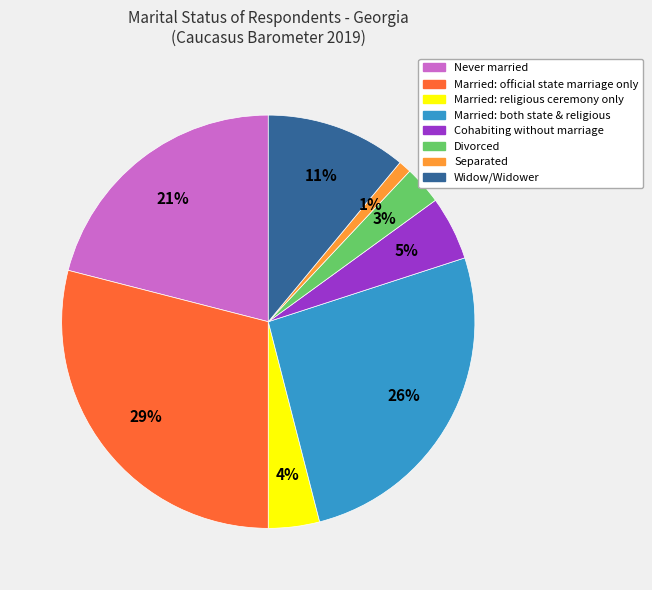

Which slice is the largest?

Married: official state marriage only